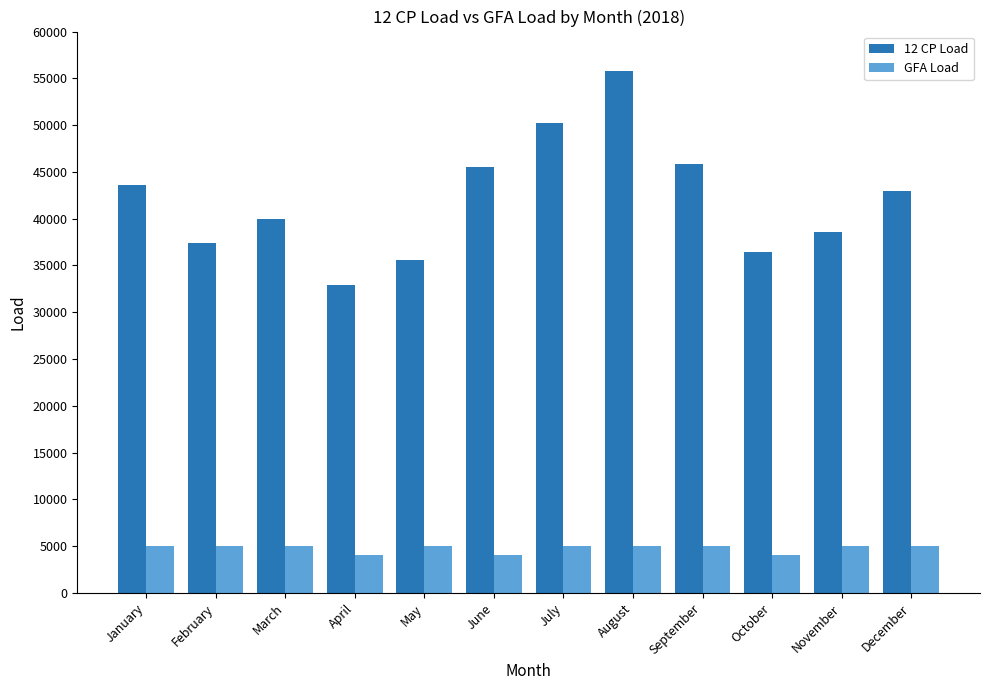

Reading right to left, what are all the values shown in this chart?

12 CP Load: December=42940	November=38570	October=36490	September=45850	August=55830	July=50220	June=45540	May=35530	April=32870	March=39960	February=37420	January=43620
GFA Load: December=5000	November=5000	October=4000	September=5000	August=5000	July=5000	June=4000	May=5000	April=4000	March=5000	February=5000	January=5000